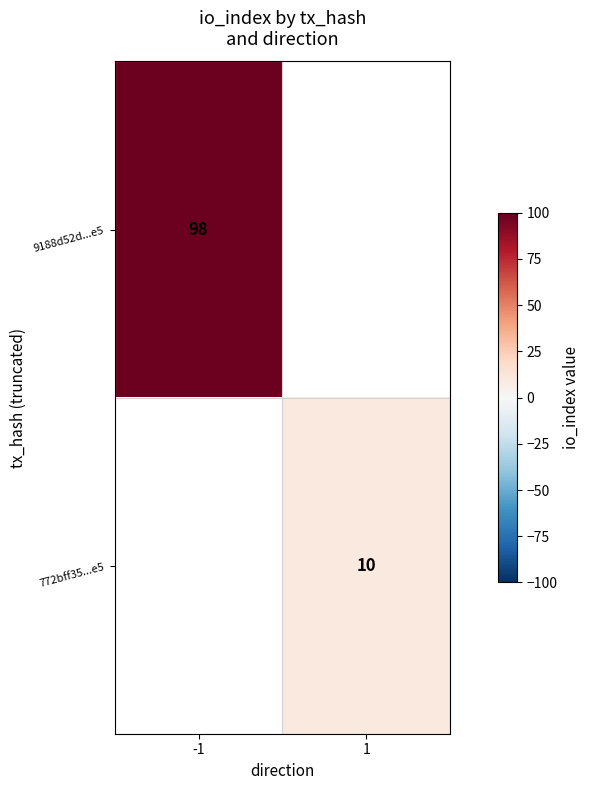

True or false: 9188d52d...e5 has a value of 42 at -1.

False